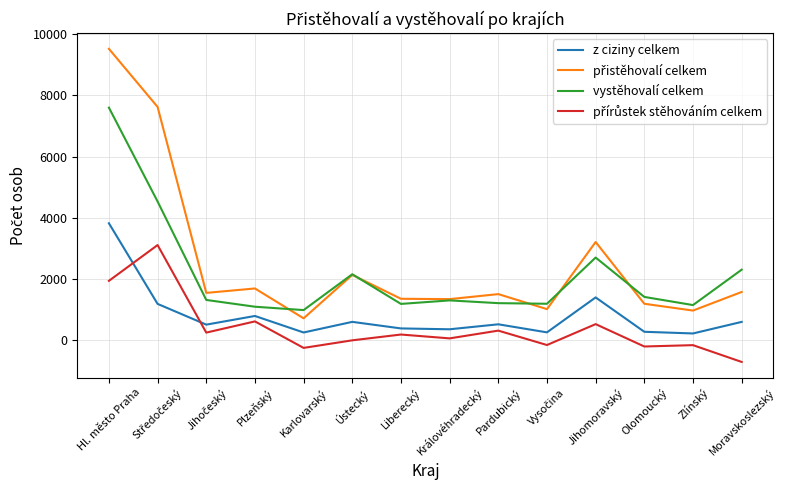

At which category is the sum across all series the highest?

Hl. město Praha